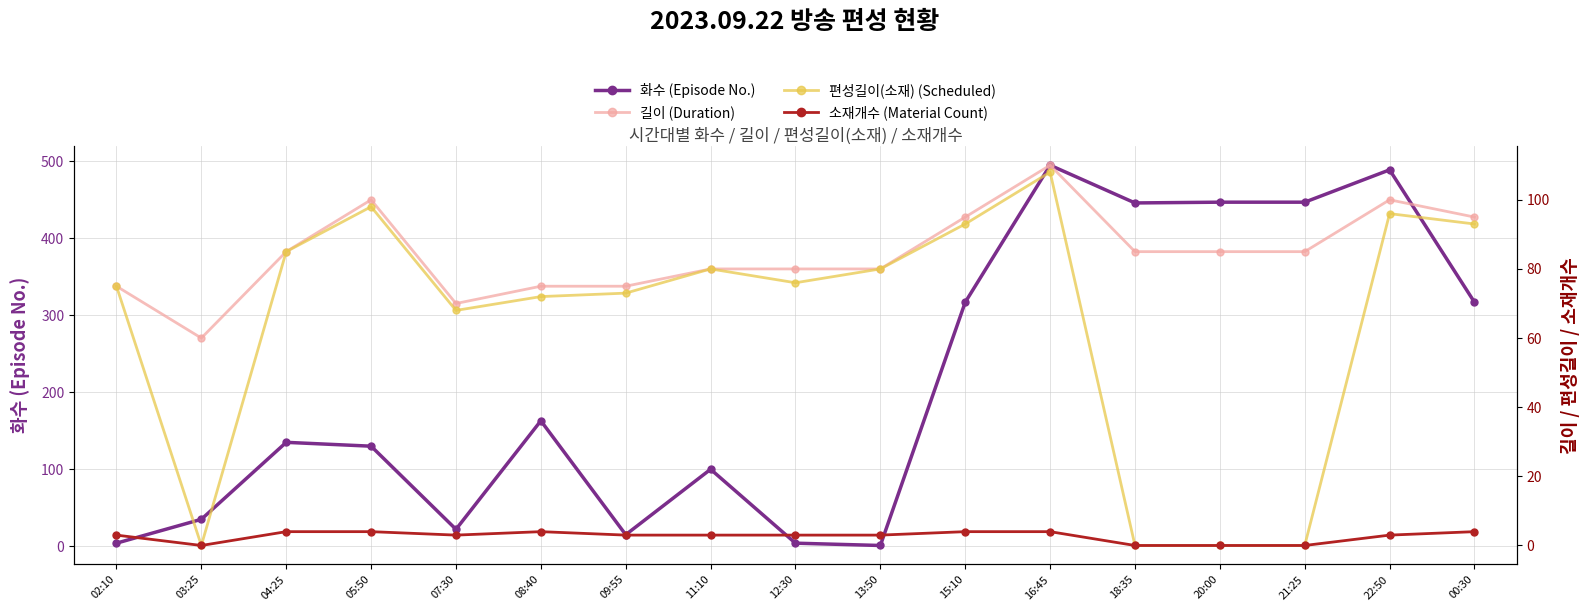

At how many categories does at least one series exceed 150?

8